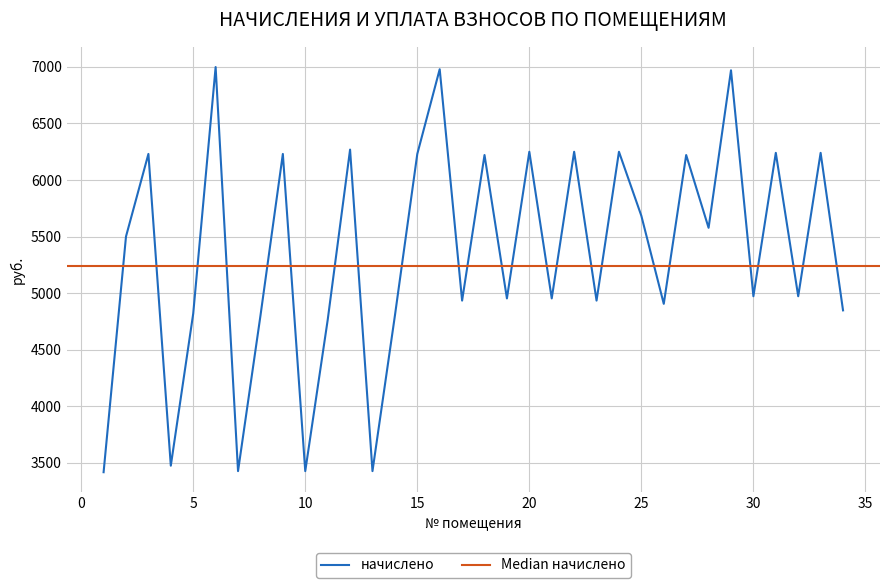

What is the difference between the values at 31 and 15?

9.6